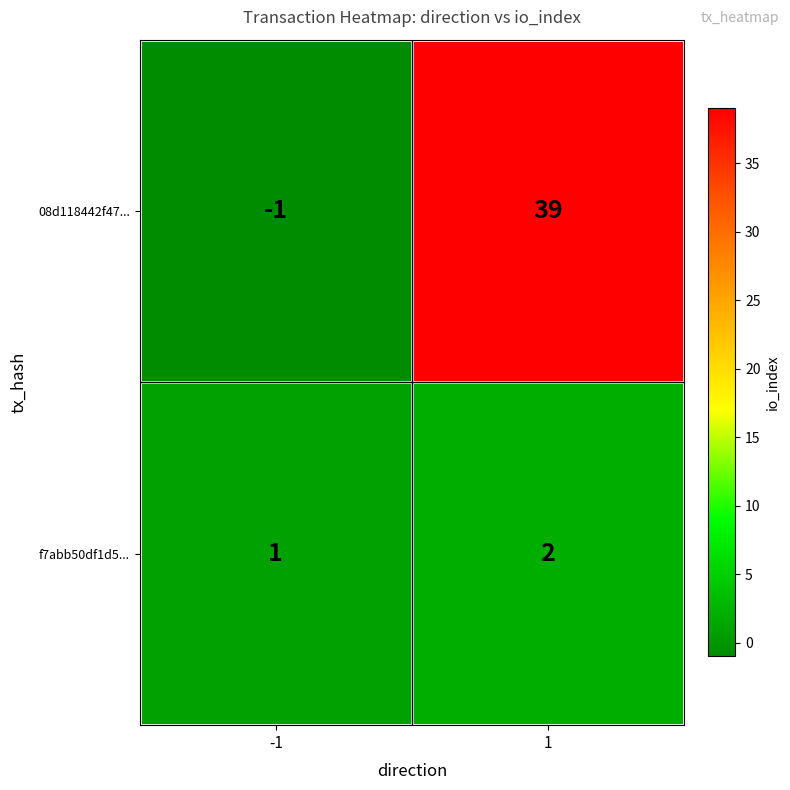

What is the average value of the 08d118442f47... series?

19